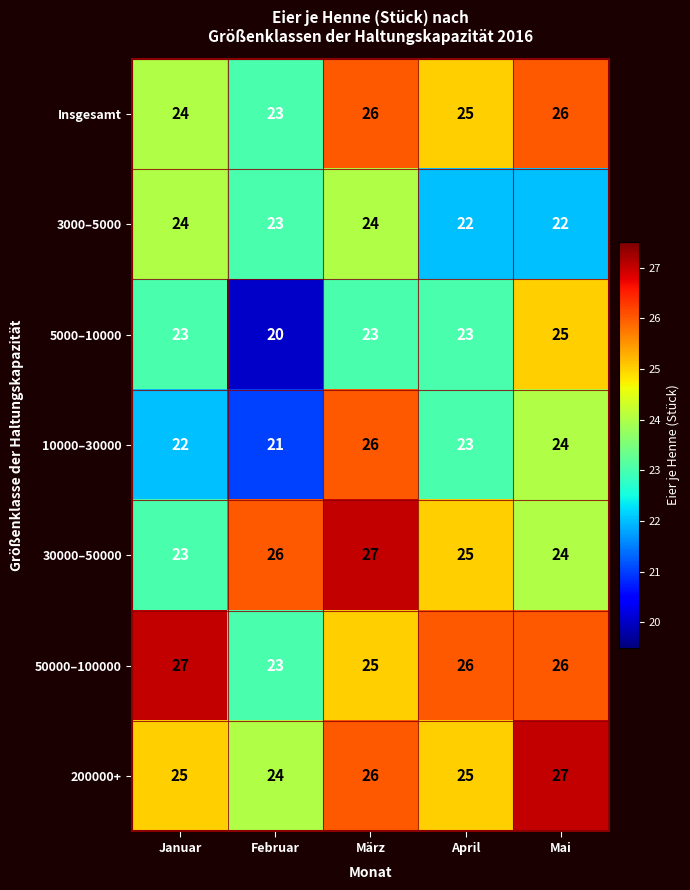

What is the total value across all series at April?

169